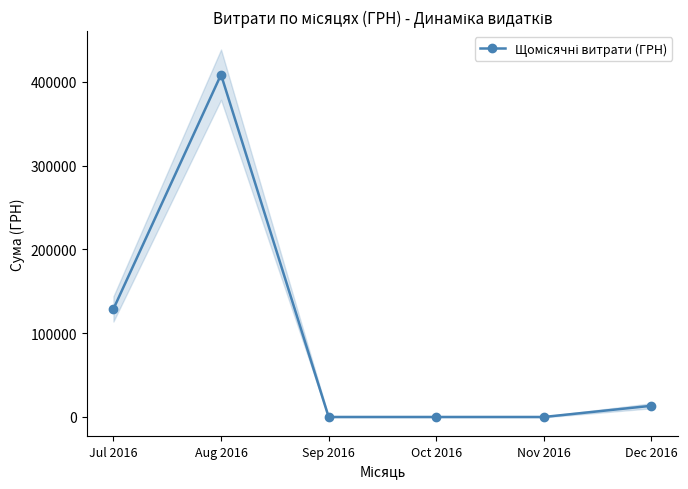

What is the difference between the values at Sep 2016 and Dec 2016?

13360.0